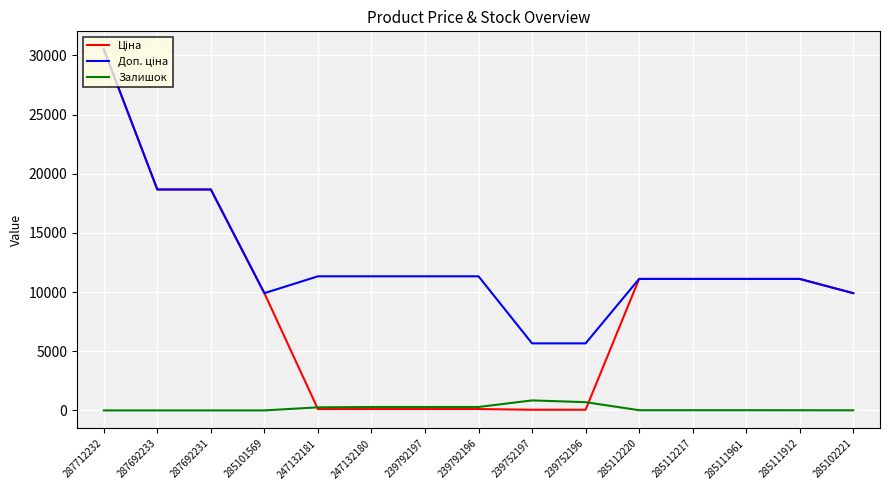

Which label corresponds to the largest value in the chart?

287712232